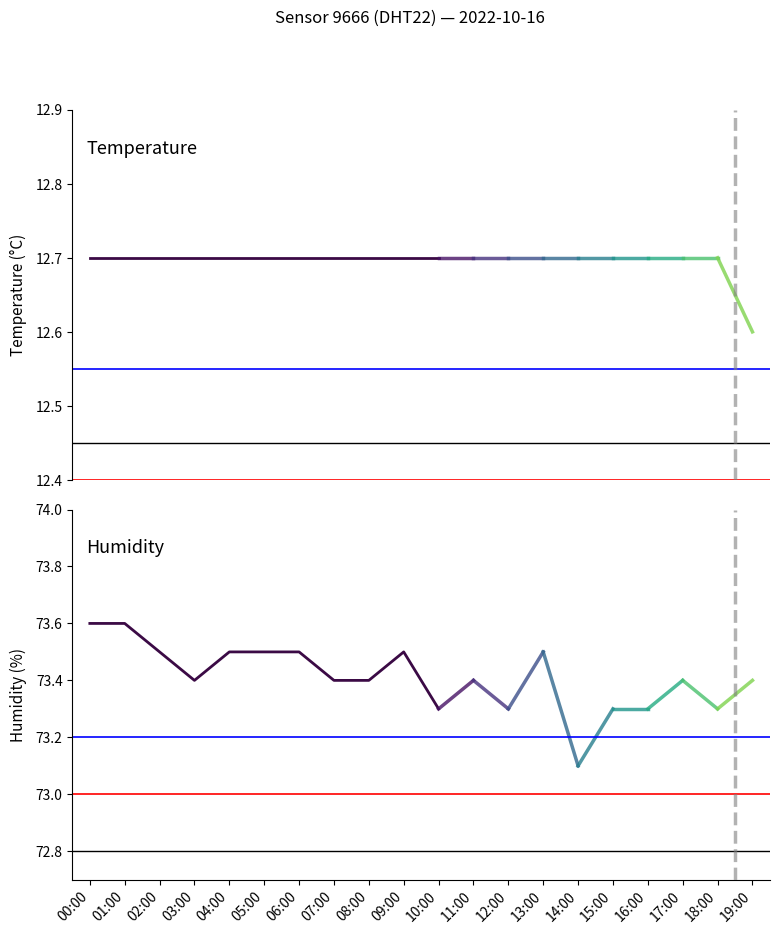

Read the value at 07:00.

73.4